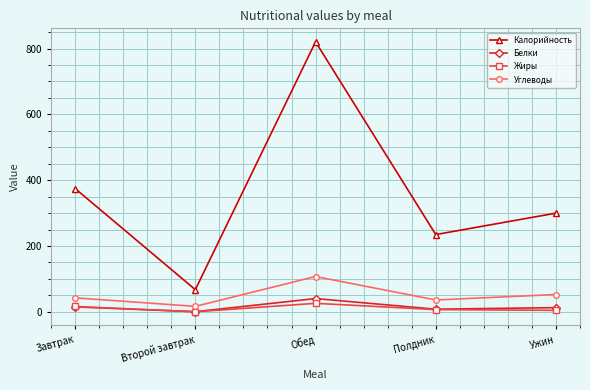

True or false: Углеводы has a value of 42.3 at Завтрак.

True